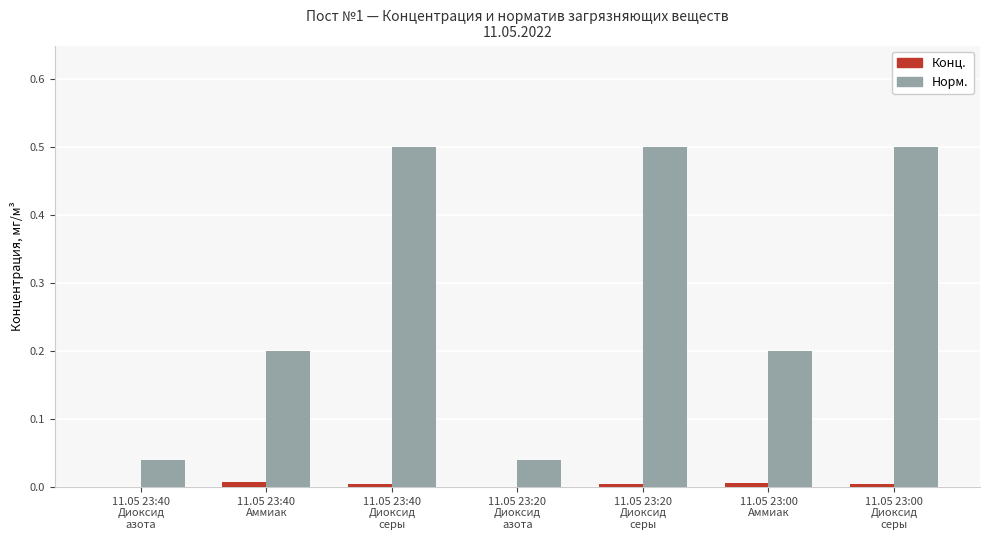

Which series has the largest total across all categories?

Норм.